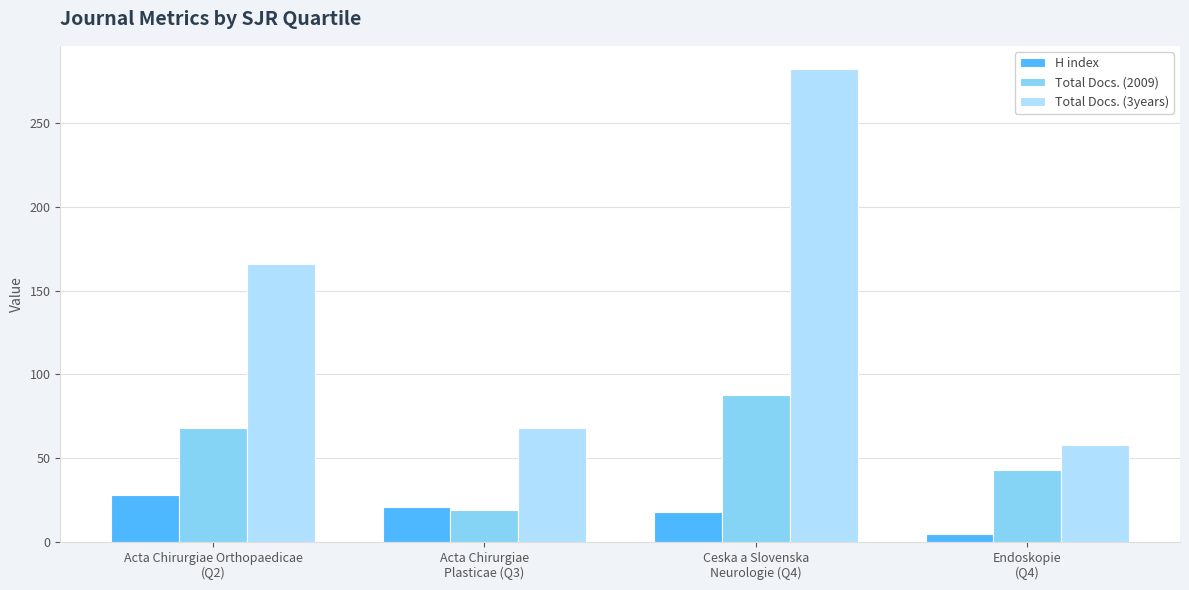

Which category has the highest value in the Total Docs. (2009) series?

Ceska a Slovenska
Neurologie (Q4)